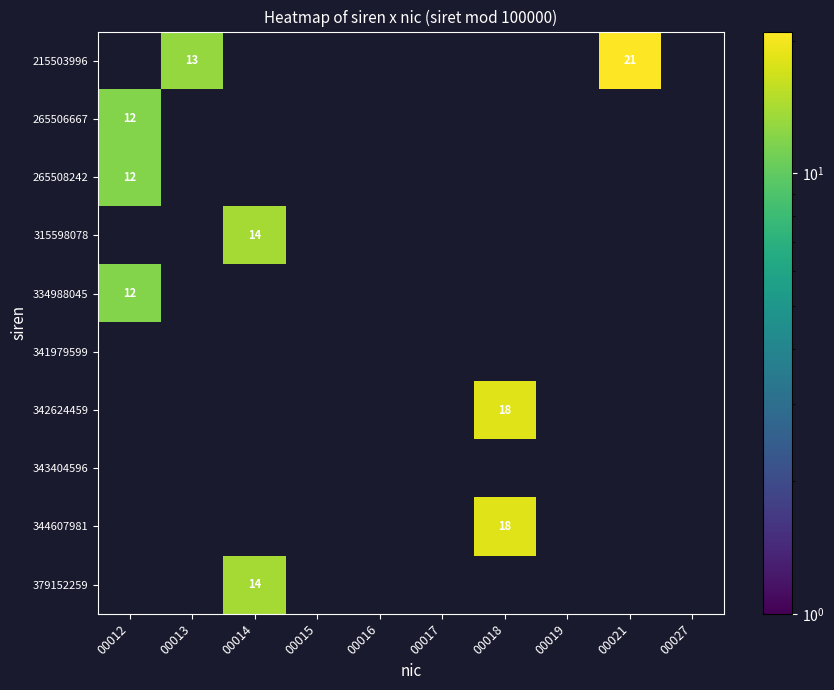

How many series are shown in this chart?

10